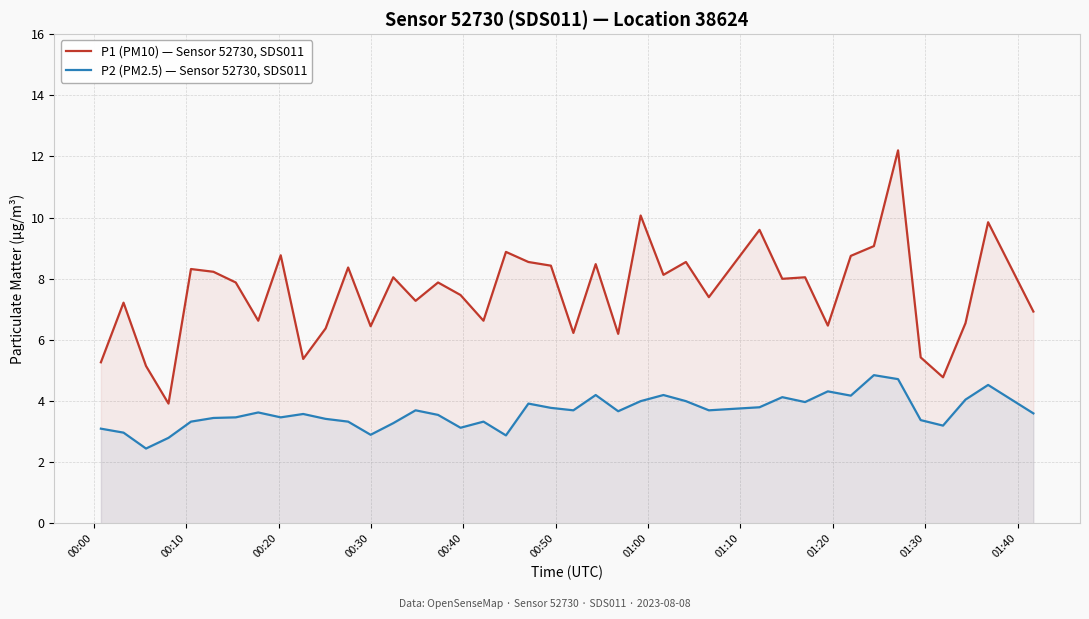

List the series in order of their peak value, lowest first.

P2 (PM2.5) — Sensor 52730, SDS011, P1 (PM10) — Sensor 52730, SDS011